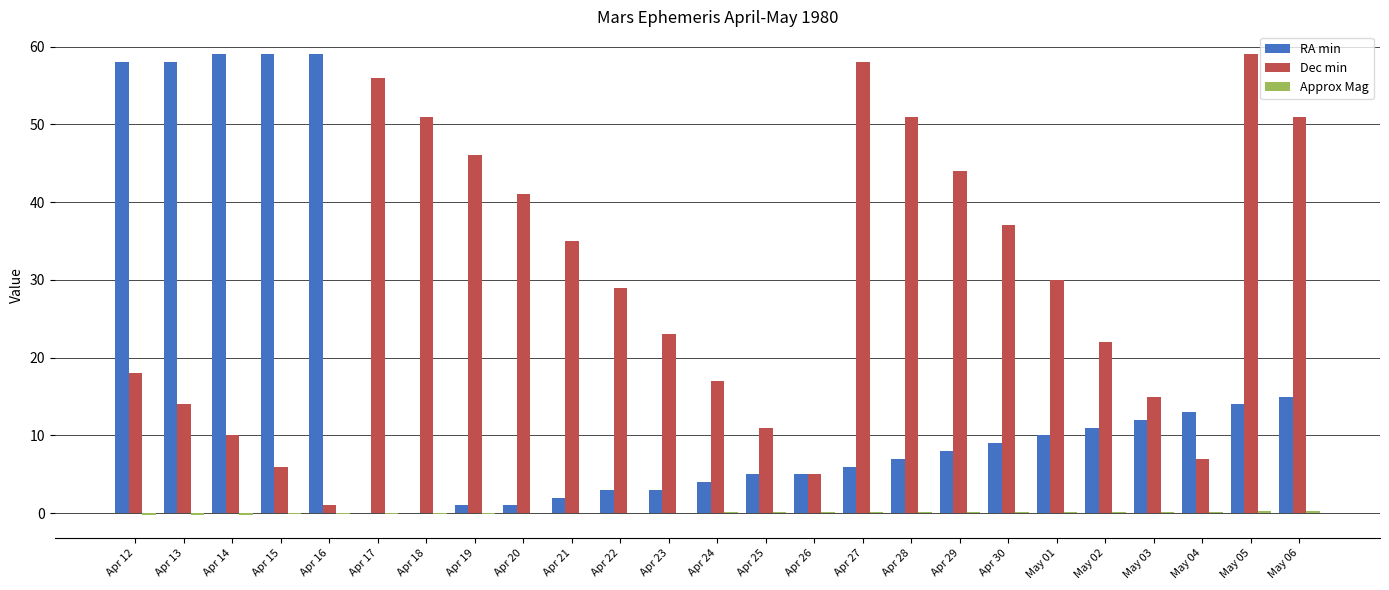

What is the greatest value displayed?

59.0